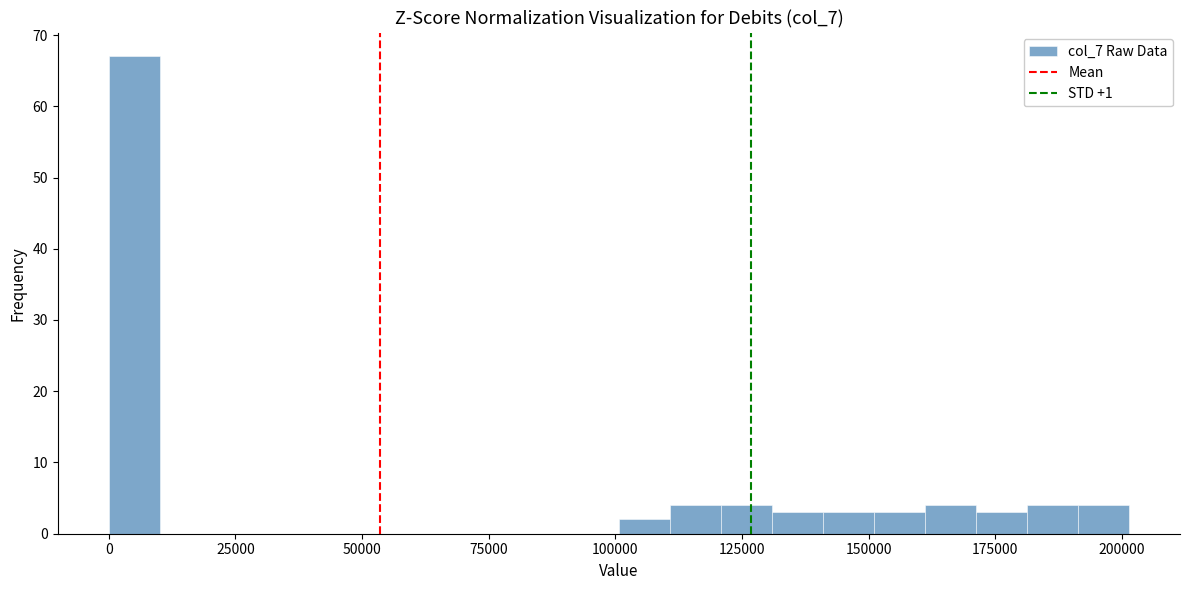

Read against the x-axis, roughly where is the centre of the tallest bar?

5000